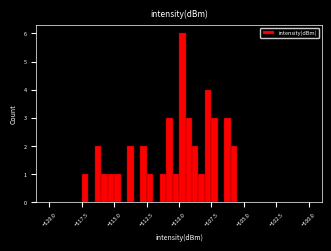

Read against the x-axis, roughly where is the centre of the tallest bar?

-109.5